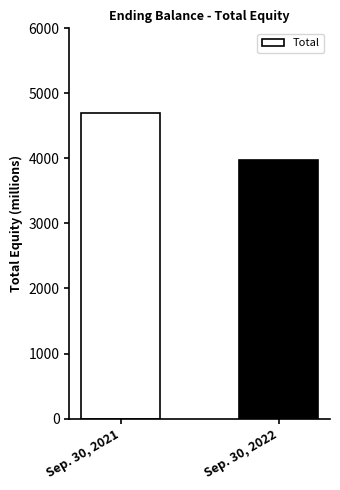

What value does the data have at Sep. 30, 2021, to the nearest 50?

4700